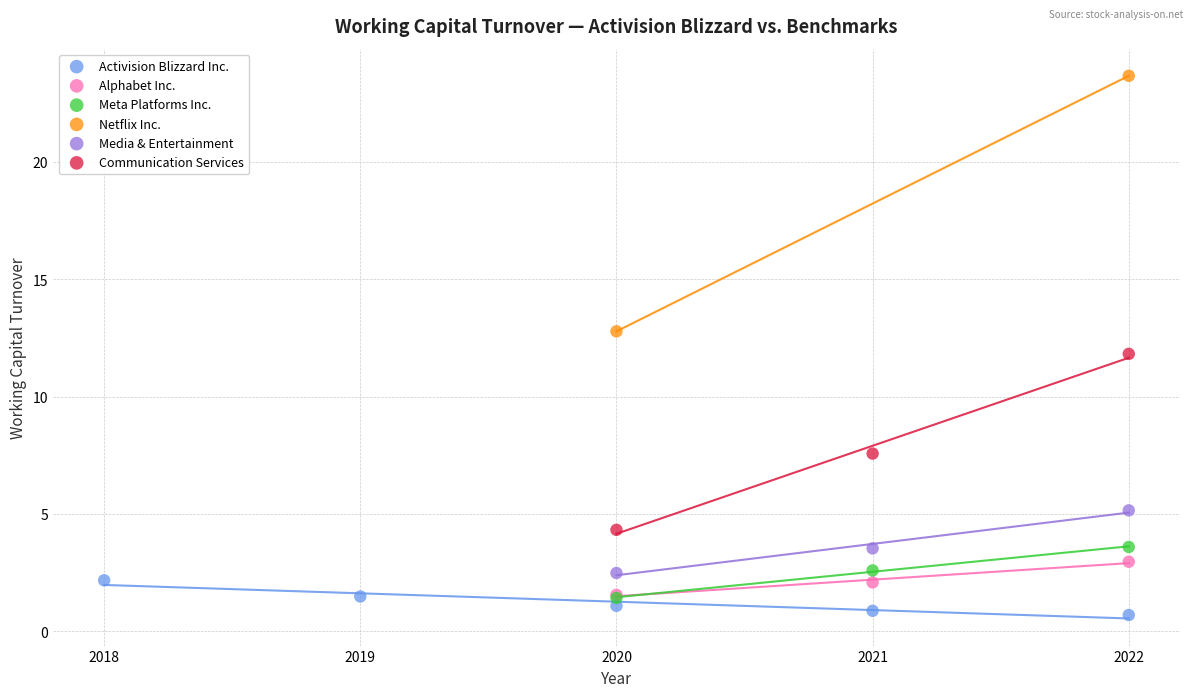

What are all the series names shown in the legend?

Activision Blizzard Inc., Alphabet Inc., Meta Platforms Inc., Netflix Inc., Media & Entertainment, Communication Services